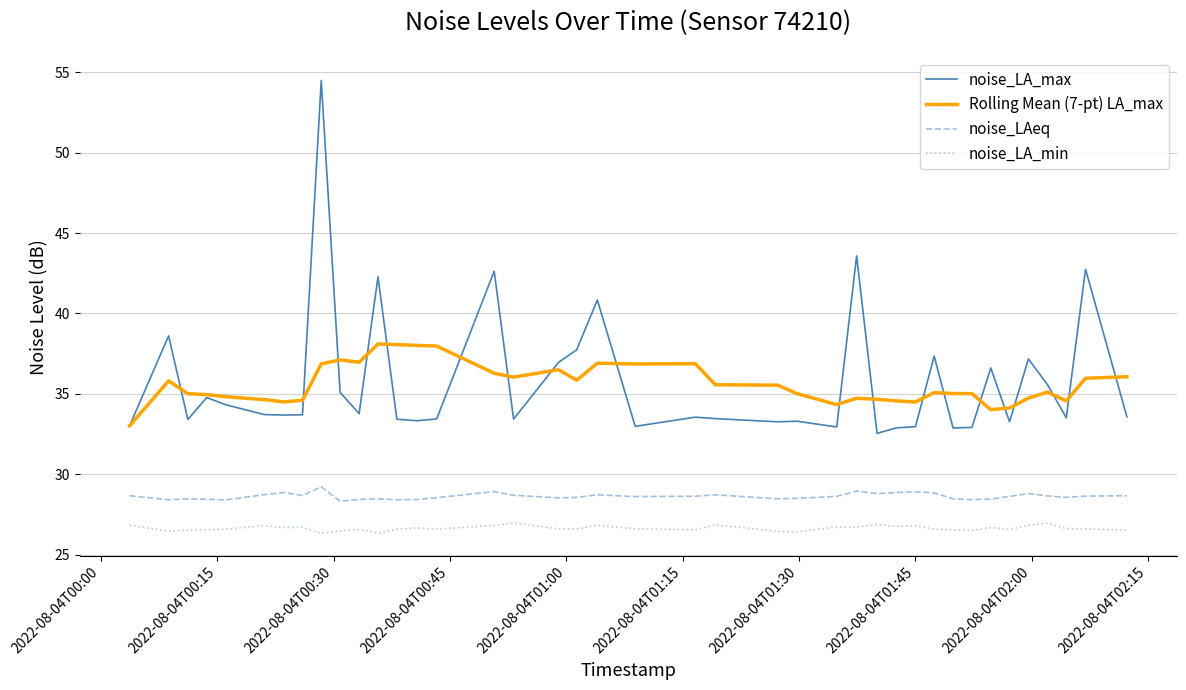

True or false: noise_LAeq and noise_LA_min cross at least once.

False